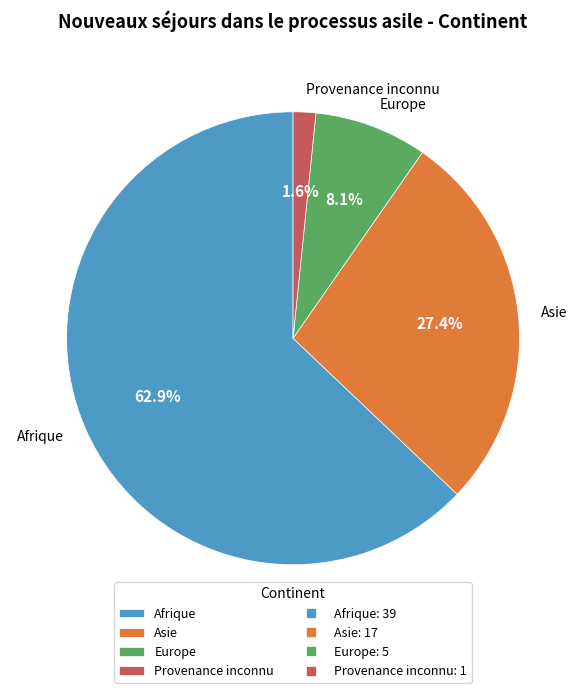

What portion of the pie excludes Europe?

91.9%